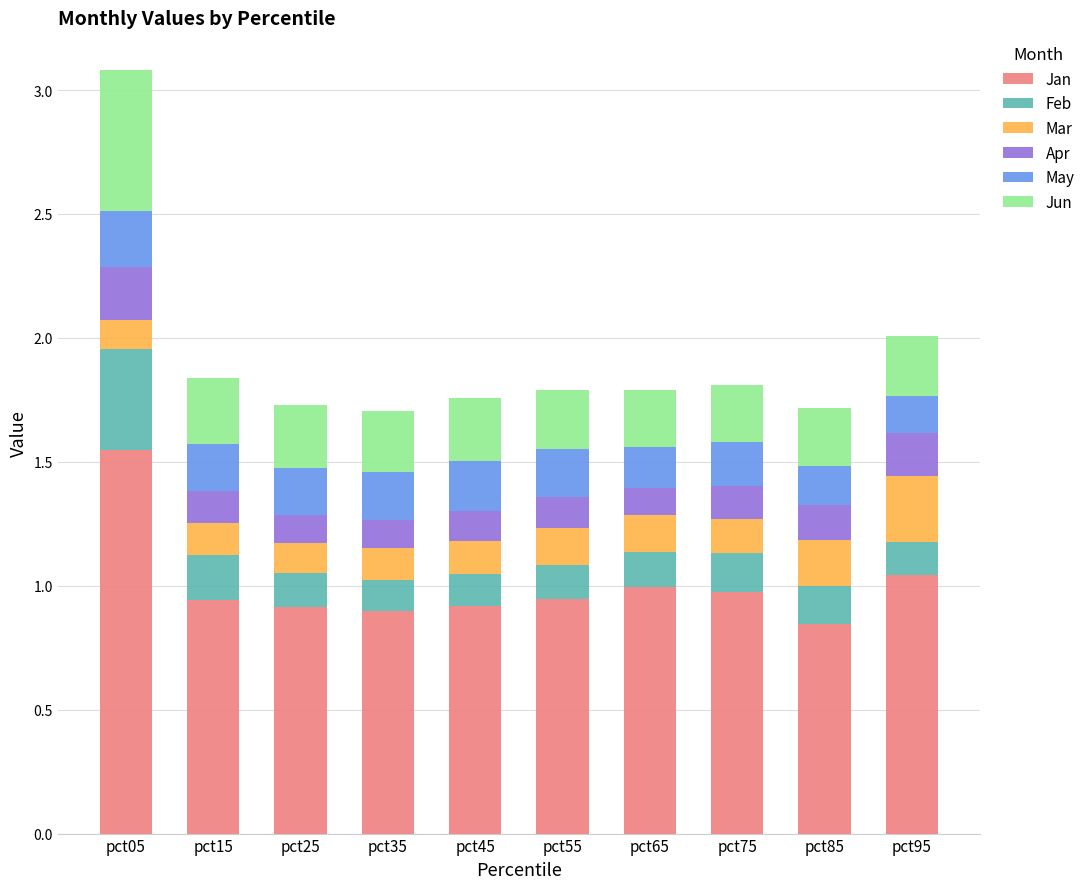

What is the total value across all series at pct35?

1.7